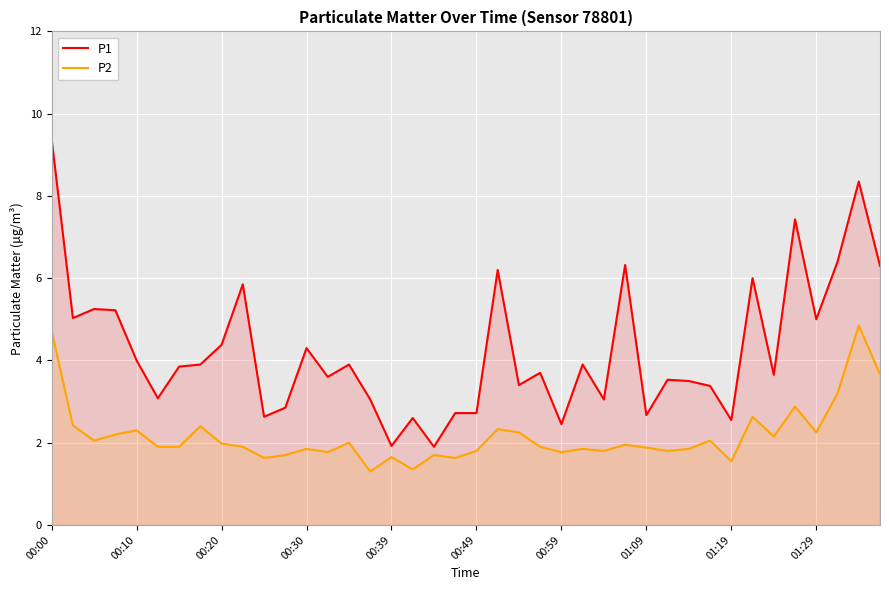

The P2 series shows 4.7 at 00:00. True or false?

True